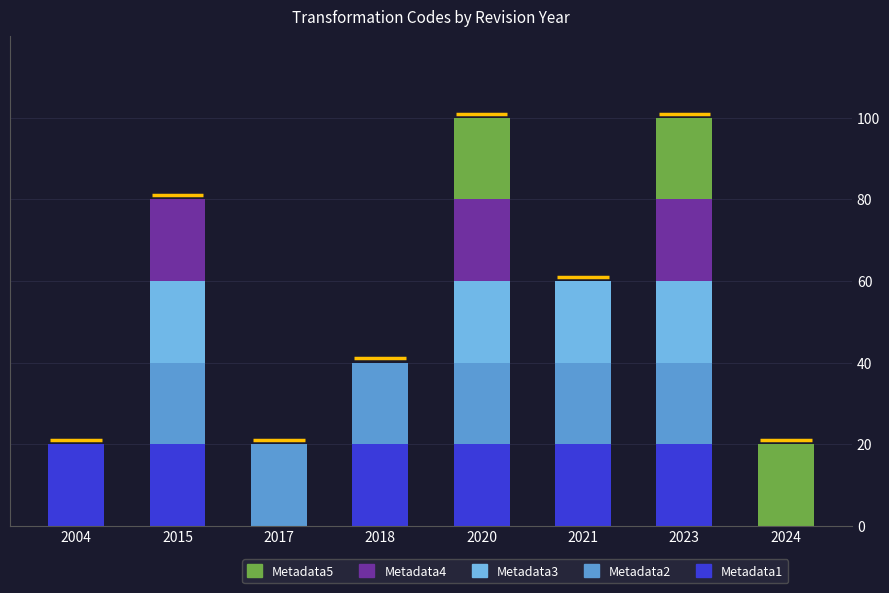

Is it true that Code_group5 equals 0 at 2004?

True